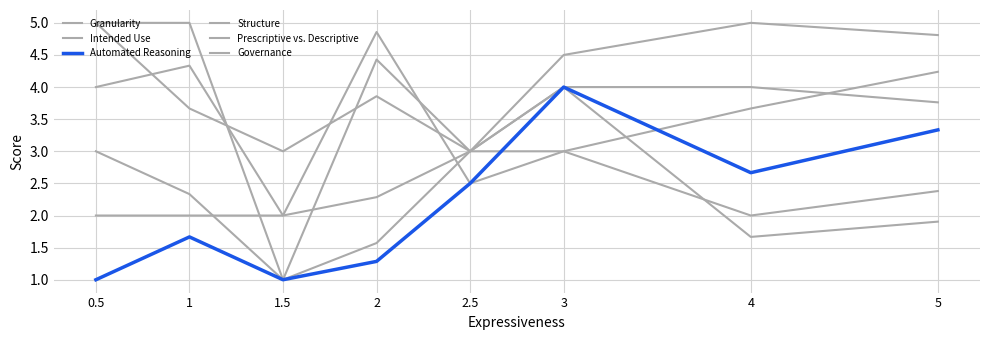

True or false: Governance has more than 2 interior local peaks.

False